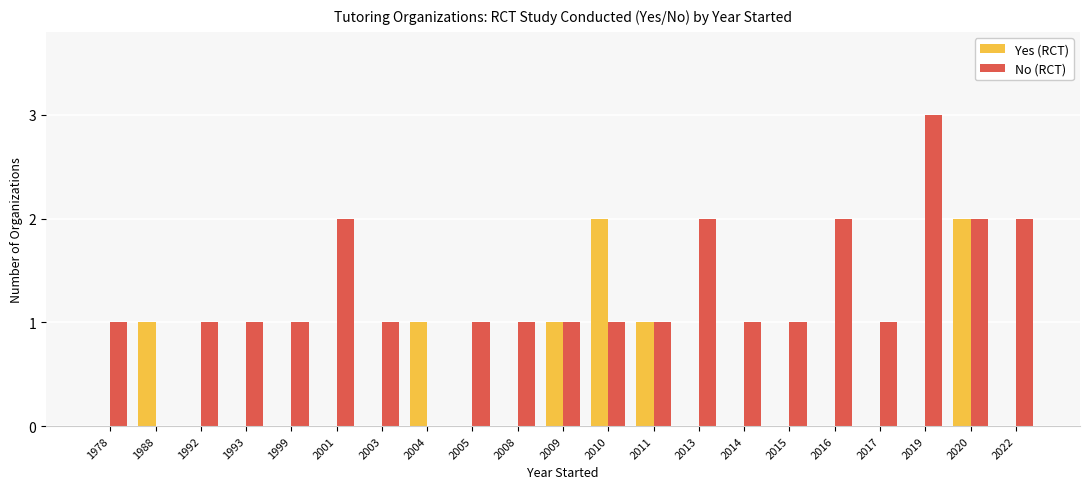

Which series has the largest total across all categories?

No (RCT)